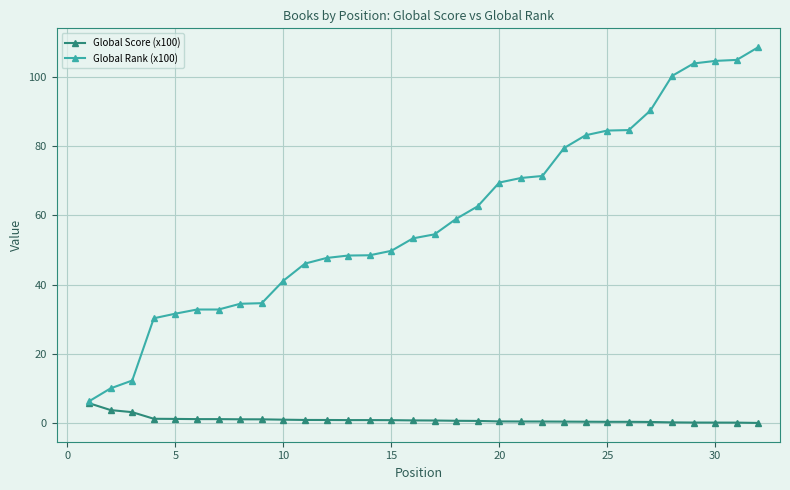

What is the minimum value for Global Rank (x100)?

6.3